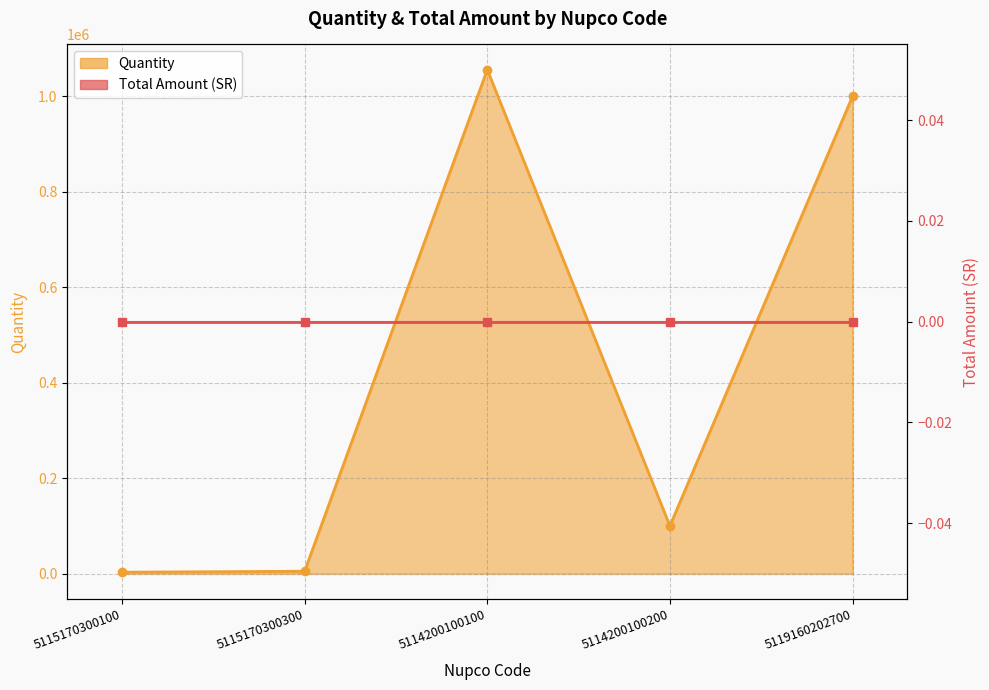

How many points are higher than both their immediate neighbors (excluding endpoints)?

1